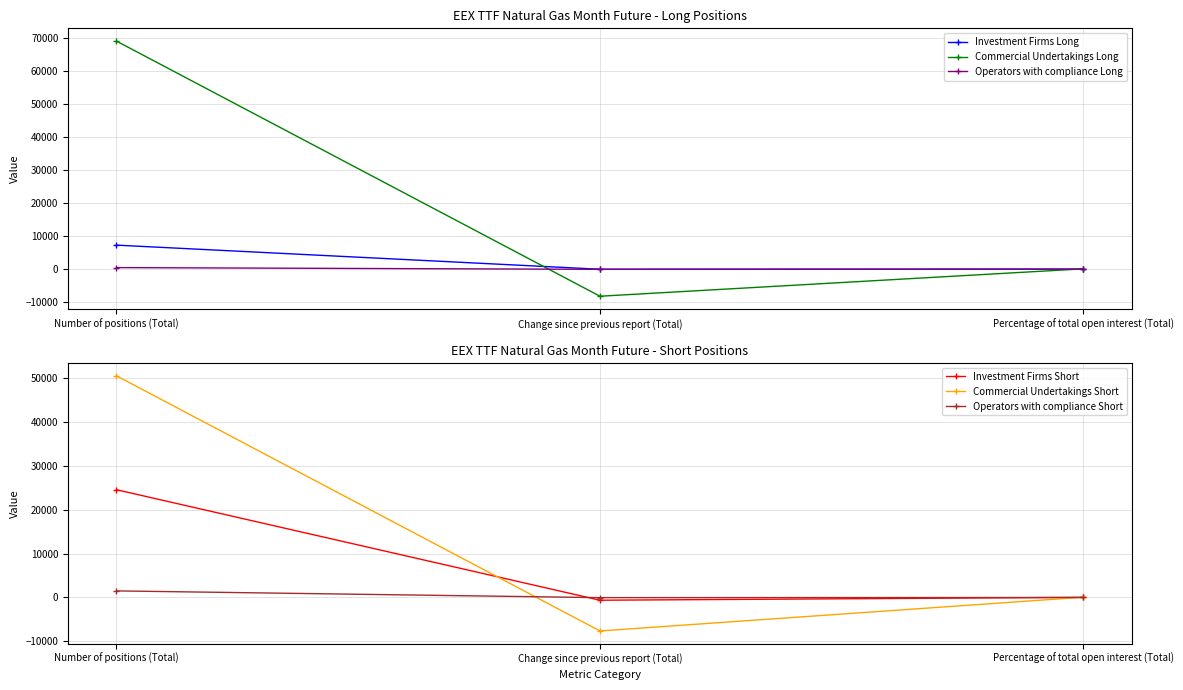

The Operators with compliance Long series shows 0.6 at Percentage of total open interest (Total). True or false?

True